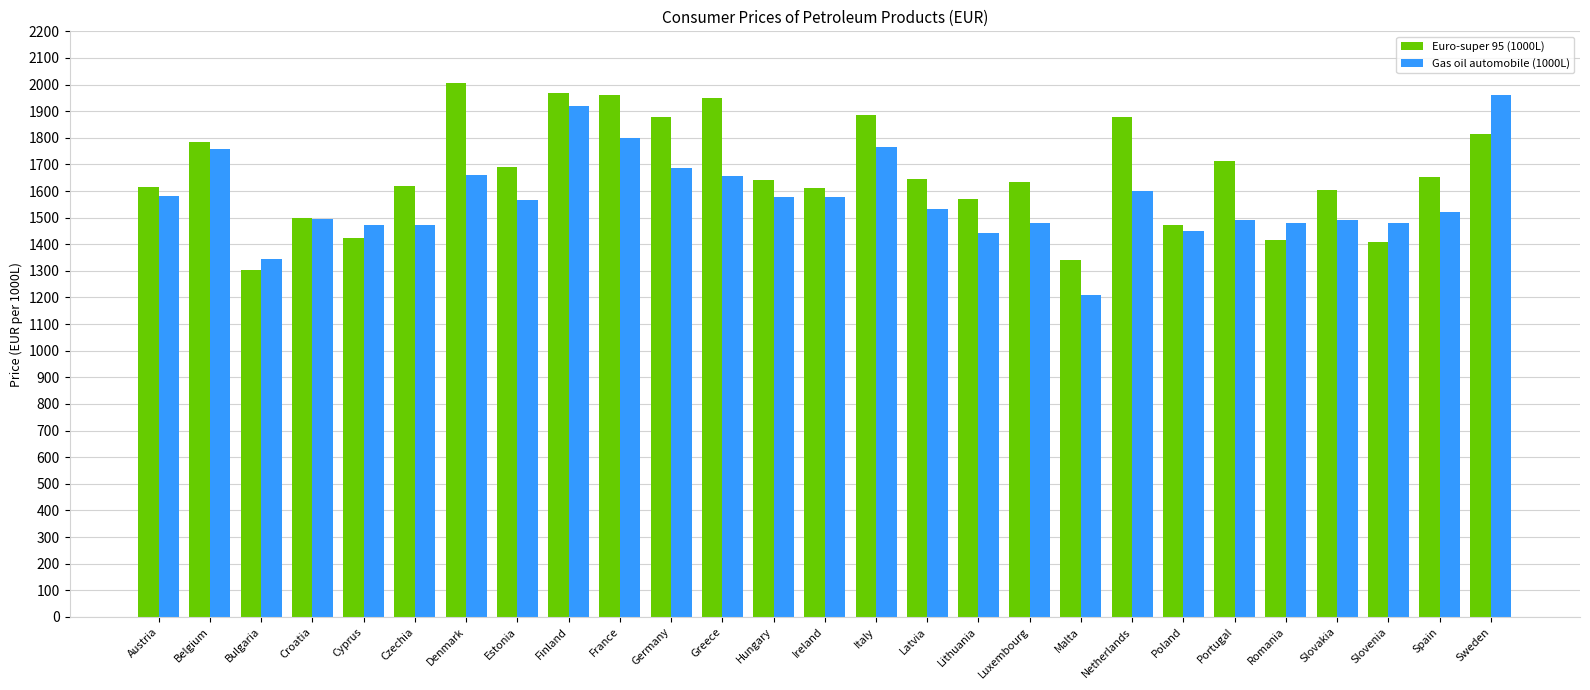

What is the average value of the Euro-super 95 (1000L) series?

1666.1